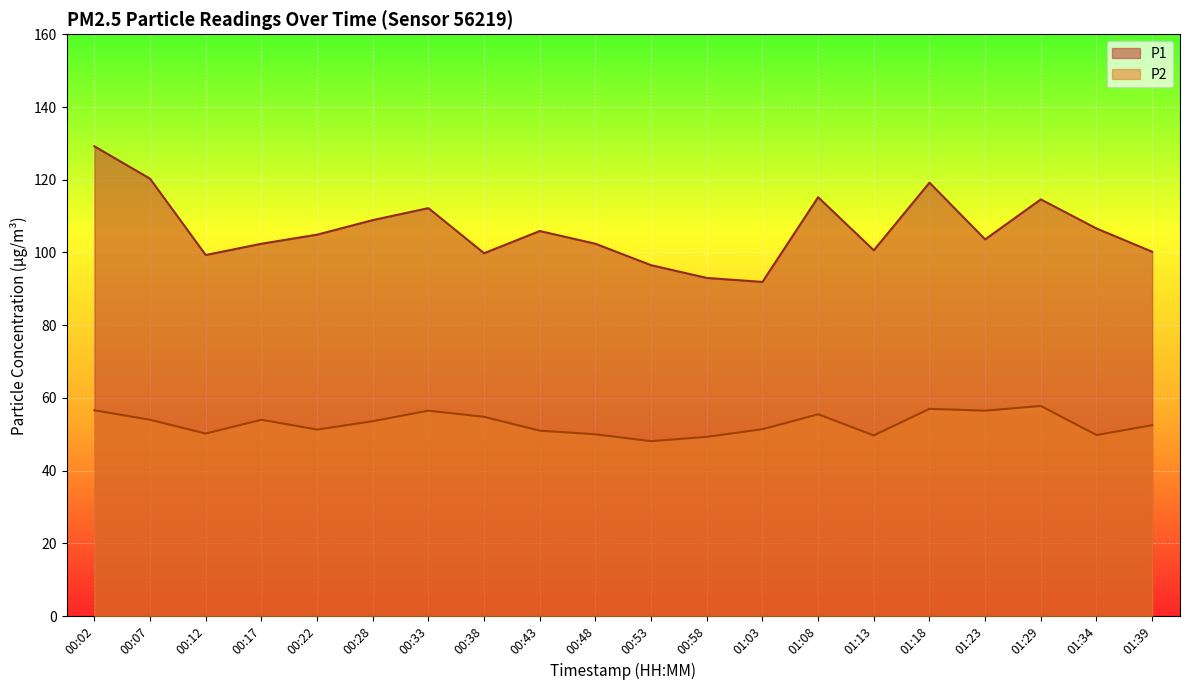

Rank the series by their average value, from highest to lowest.

P1, P2